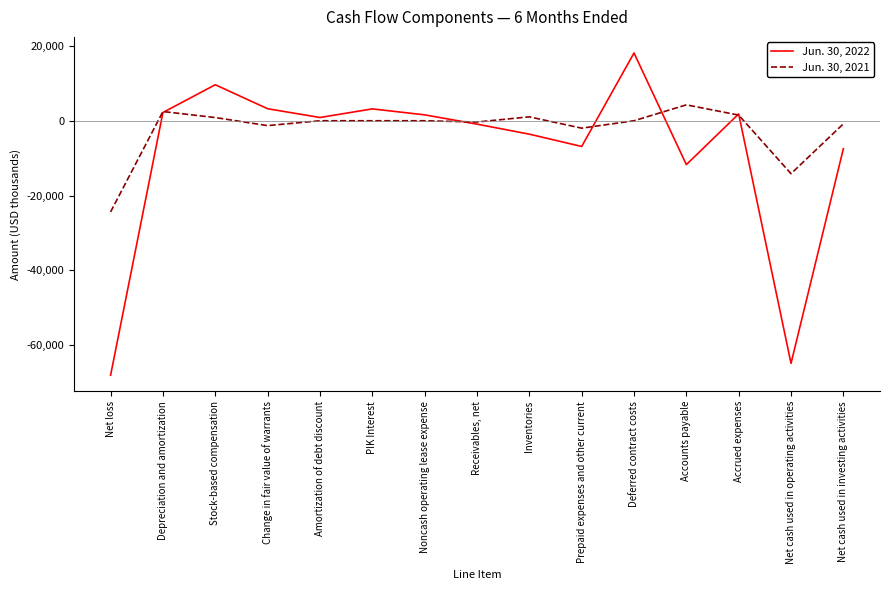

Rank the series by their maximum value, from highest to lowest.

Jun. 30, 2022, Jun. 30, 2021